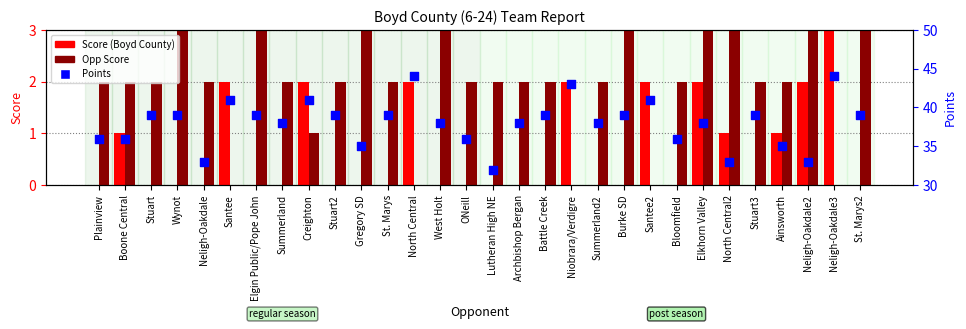

At which category is the sum across all series the highest?

Neligh-Oakdale3